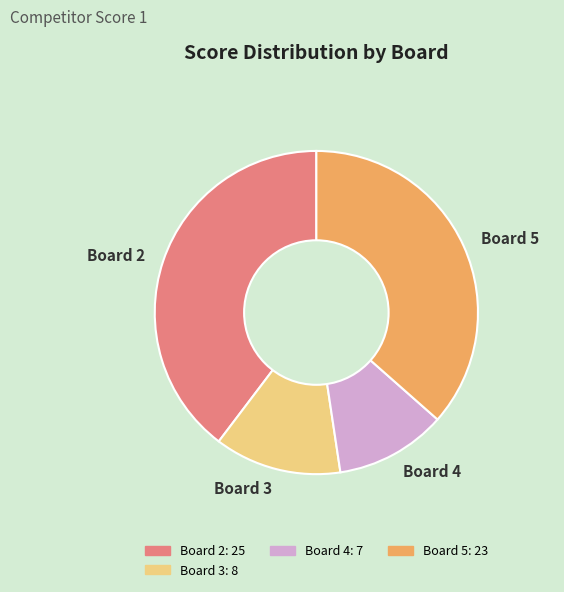

Do Board 3 and Board 4 together represent more than half of the pie?

No